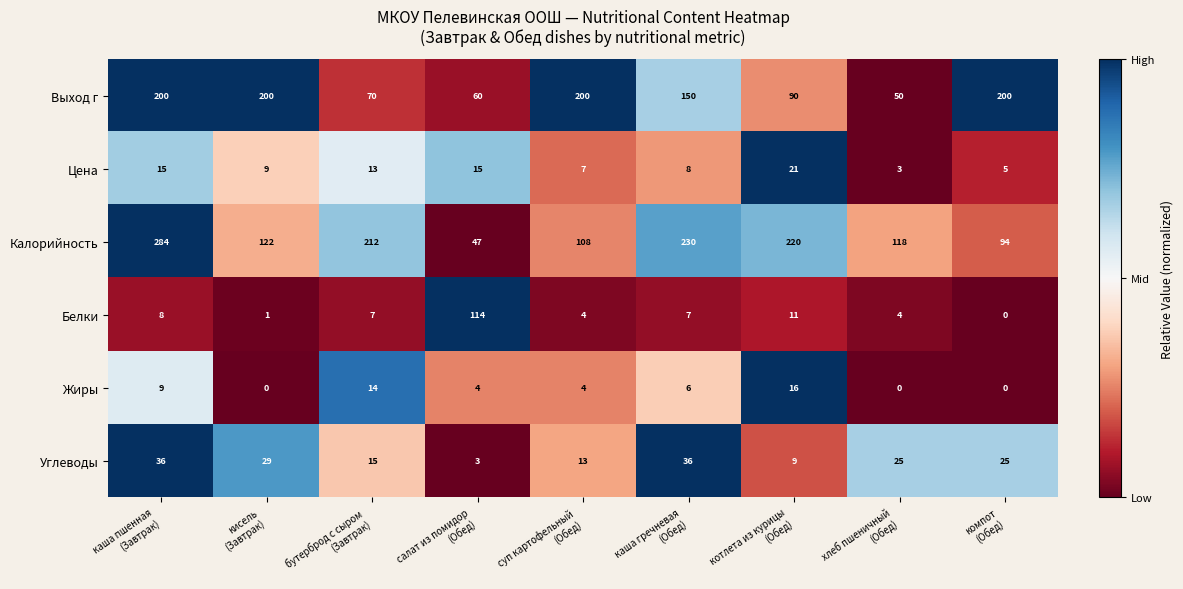

Count the number of data series in this chart.

6